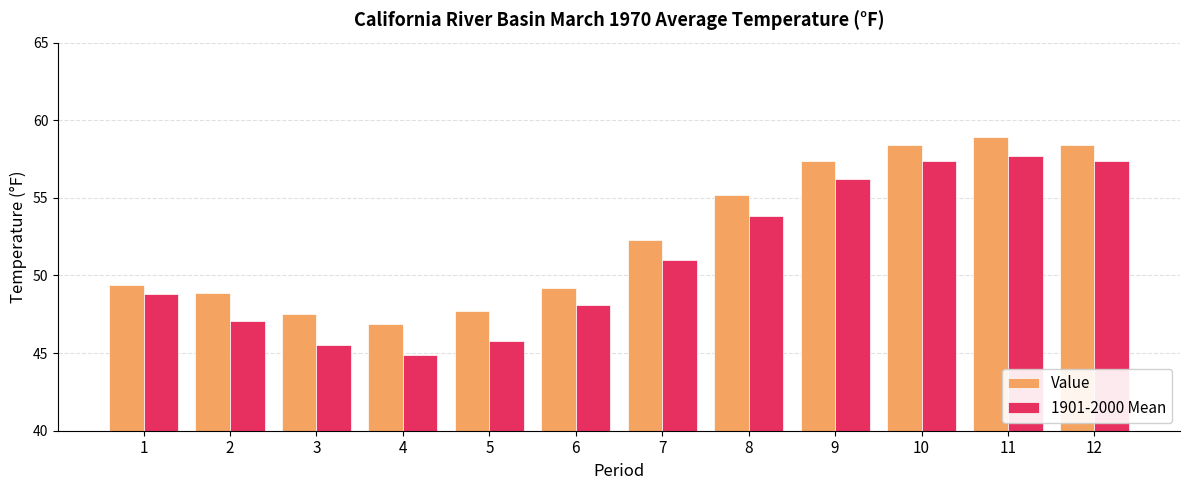

Which category has the highest value across all series?

11